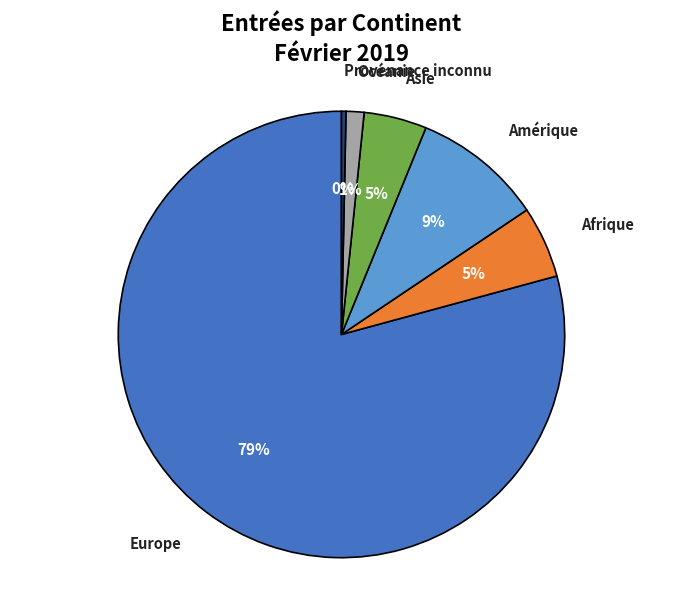

How many slices are in this pie chart?

6